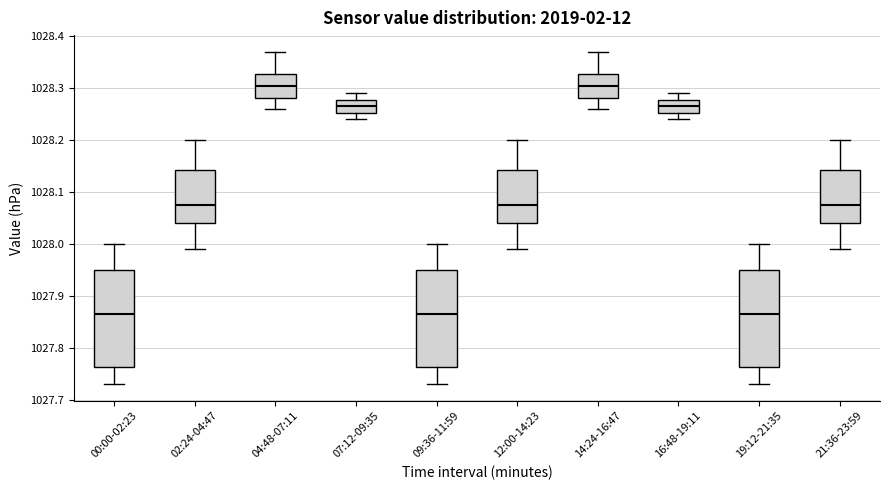

Where does the upper whisker of the box for 09:36-11:59 end on the y-axis? The values are not printed on the chart, so give them approximately, as read against the axis.

1028.00